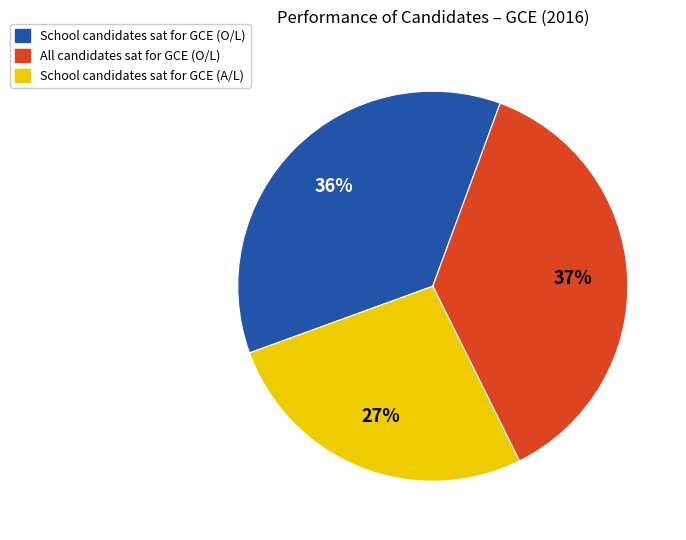

What is the largest slice in the pie chart?

All candidates sat for GCE (O/L)